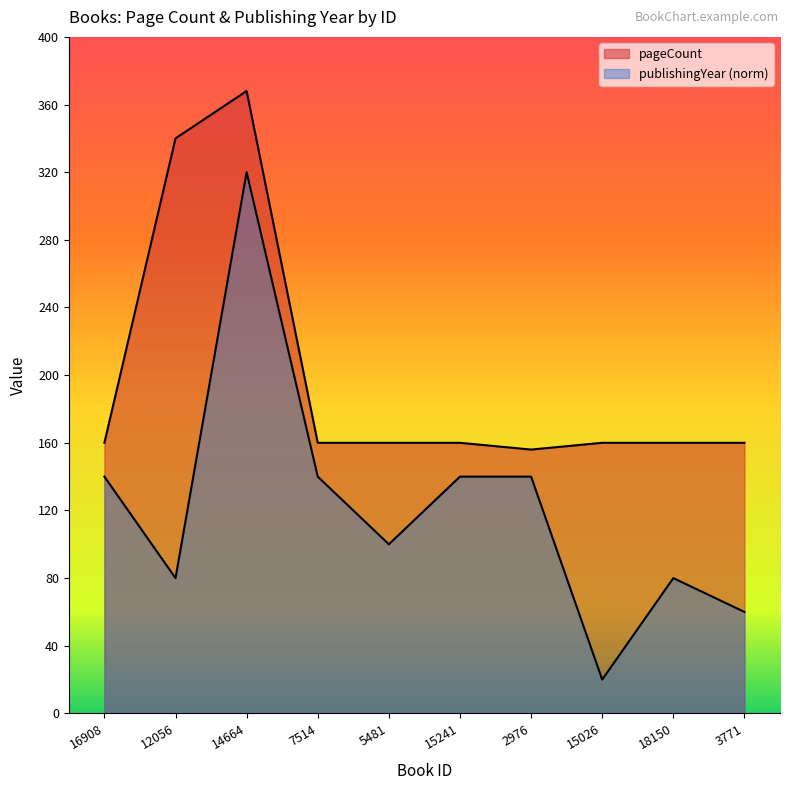

Which category has the lowest value in the pageCount series?

2976